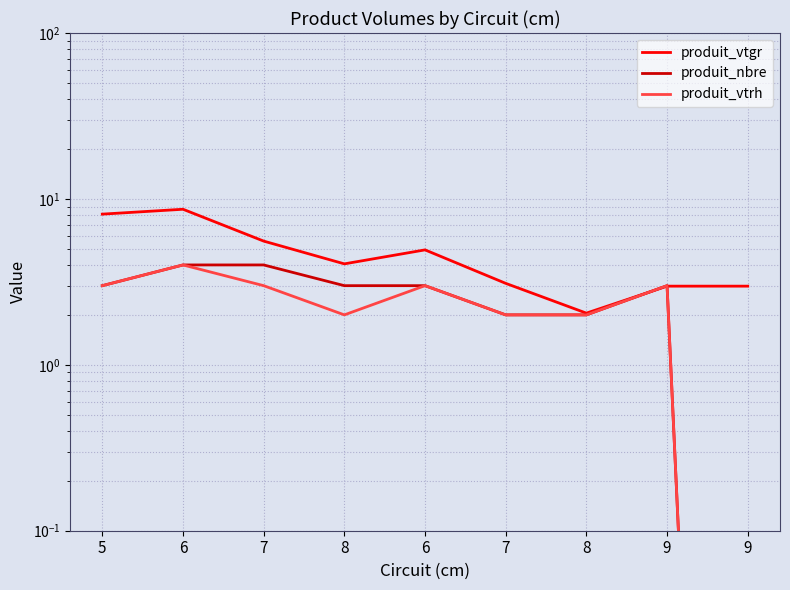

How many data points in produit_nbre are less than 3?

3